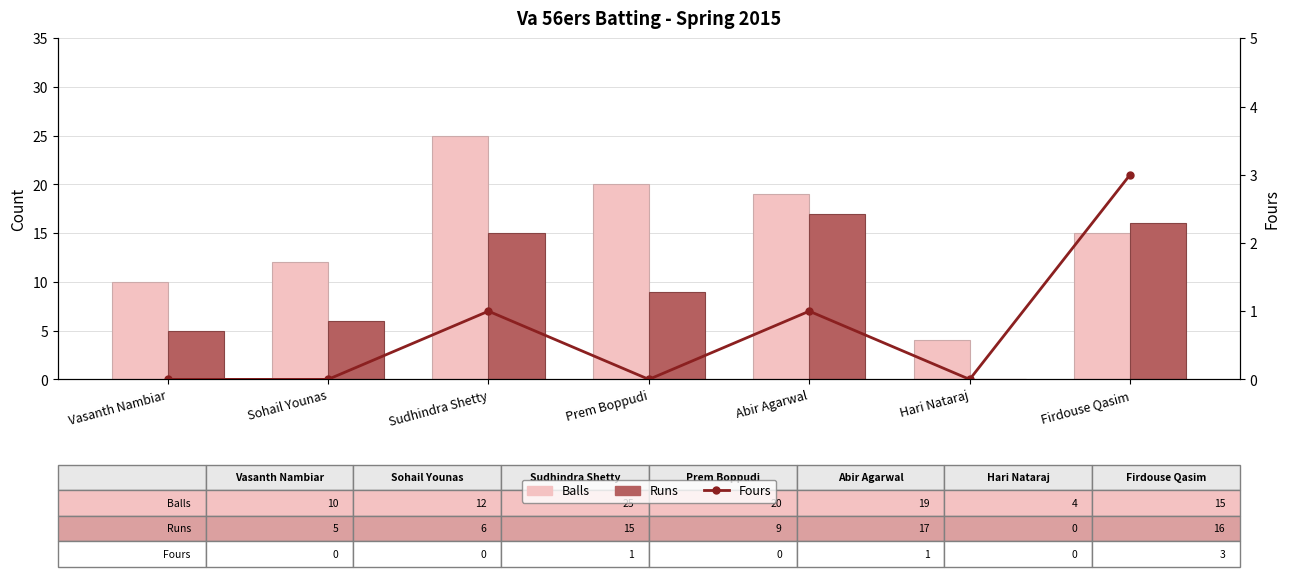

Which series has the largest total across all categories?

Balls